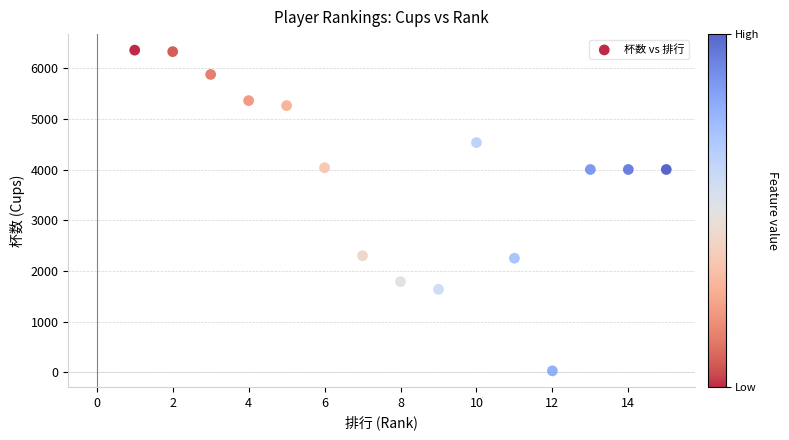

What is the range of Y values (max minus min)?

6324